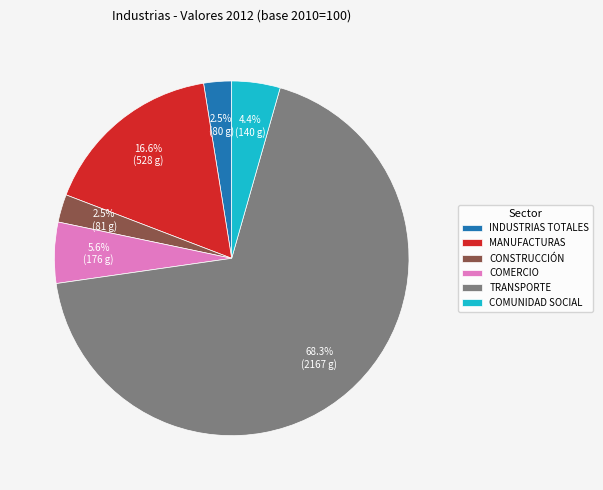

Count the number of slices in the pie.

6